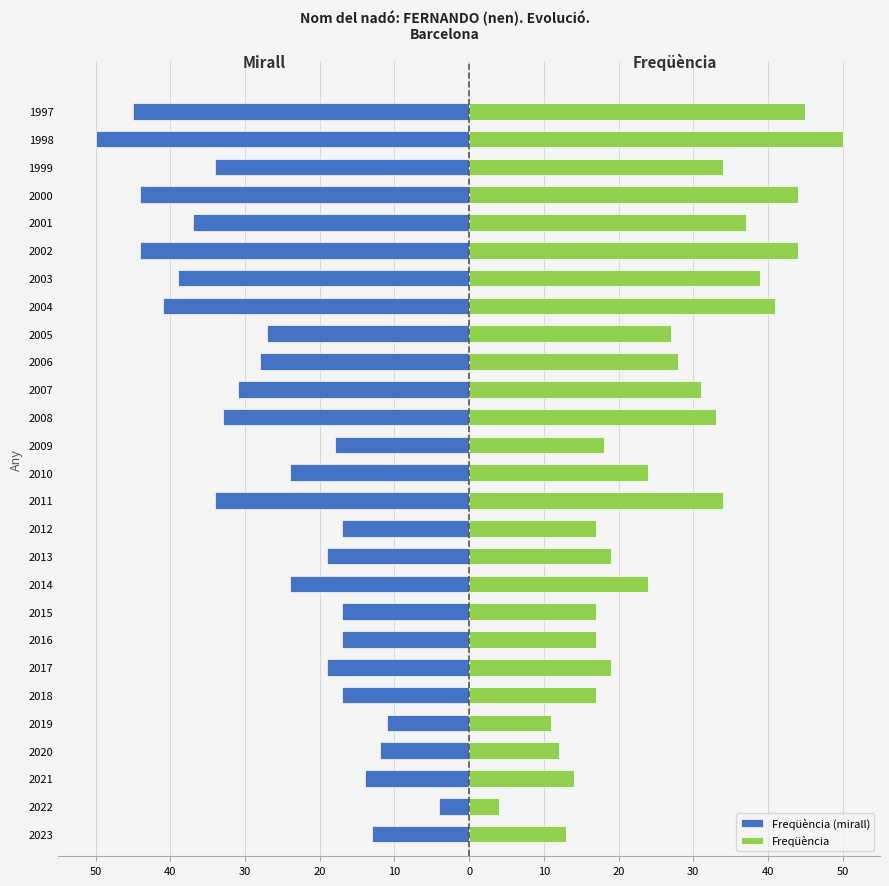

How many values in the Freqüència (mirall) series are below -24?

13